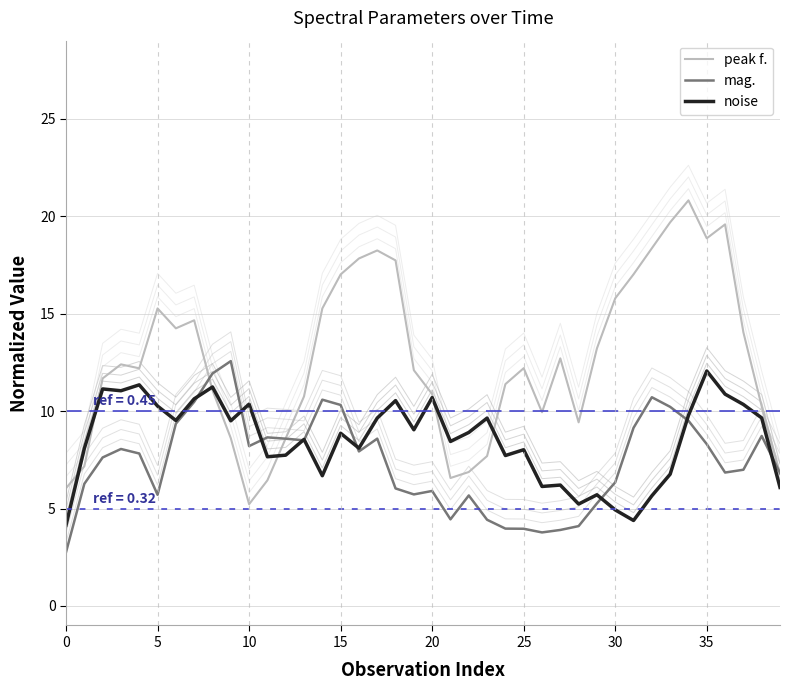

Reading left to right, list all the values displayed in this chart.

peak f.: 6.0	7.2	11.7	12.4	12.2	15.3	14.2	14.7	11.1	8.6	5.2	6.4	8.6	10.8	15.3	17.0	17.8	18.2	17.7	12.1	10.9	6.6	6.9	7.7	11.4	12.2	9.9	12.7	9.4	13.2	15.8	17.0	18.4	19.7	20.8	18.9	19.6	14.0	10.2	6.8
mag.: 2.8	6.3	7.6	8.1	7.8	5.7	9.4	10.5	11.9	12.6	8.2	8.6	8.6	8.5	10.6	10.3	7.9	8.6	6.0	5.7	5.9	4.4	5.7	4.4	4.0	4.0	3.8	3.9	4.1	5.3	6.3	9.1	10.7	10.2	9.5	8.3	6.8	7.0	8.7	6.8
noise: 4.1	8.1	11.1	11.0	11.3	10.3	9.5	10.6	11.2	9.5	10.4	7.7	7.7	8.5	6.7	8.9	8.1	9.6	10.5	9.0	10.7	8.4	8.9	9.6	7.7	8.0	6.1	6.2	5.2	5.7	4.9	4.4	5.7	6.8	9.8	12.1	10.9	10.3	9.6	6.1